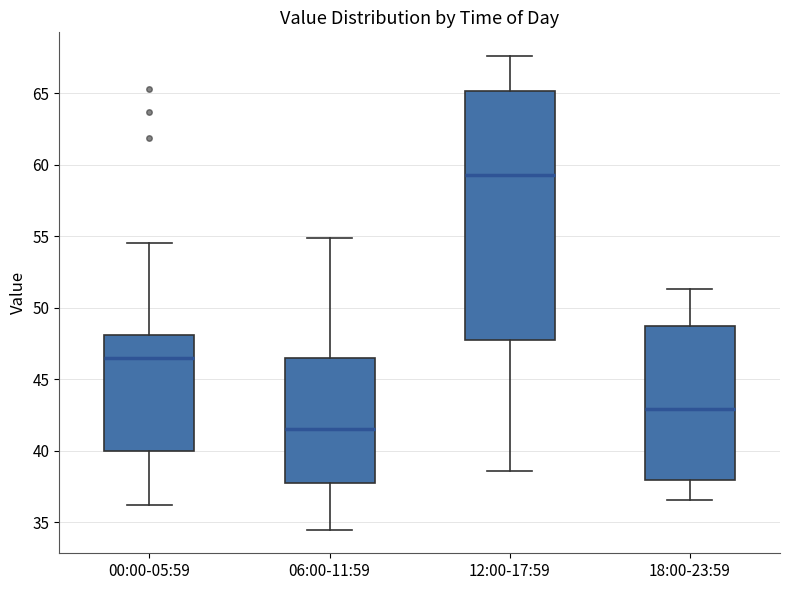

Which box's median line is the lowest?

06:00-11:59